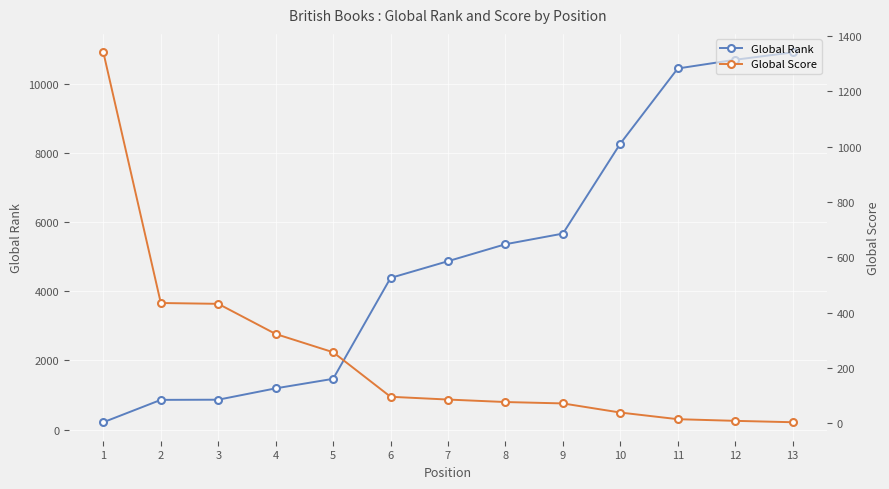

How many data points in Global Score are above 86?

6